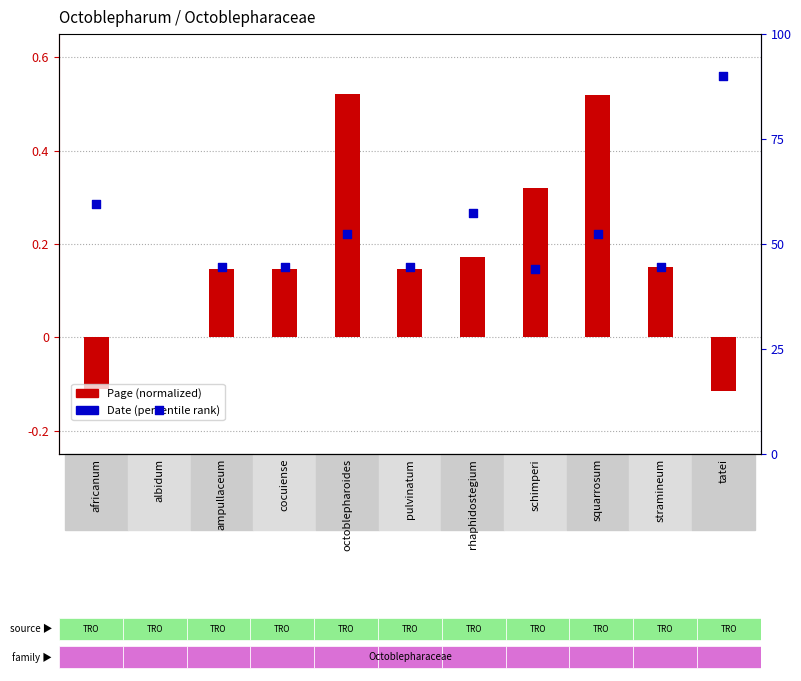

What is the change in value from pulvinatum to tatei?

+45.5